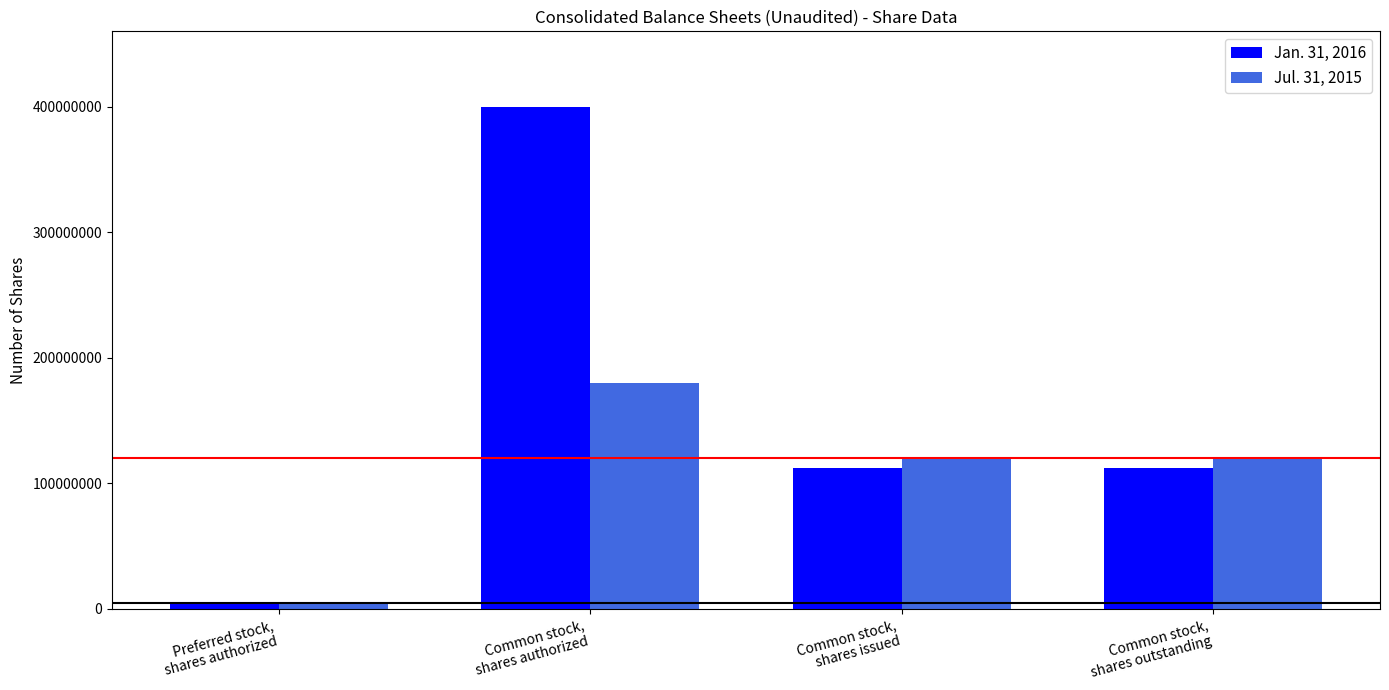

Count the Jul. 31, 2015 values in the range 120156340 to 180000000.

3